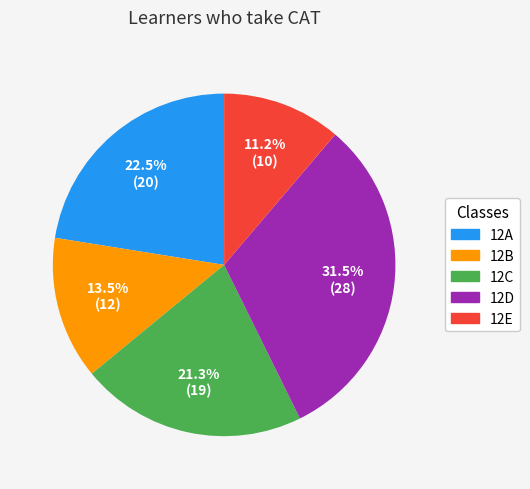

Is there a majority slice in this chart?

No